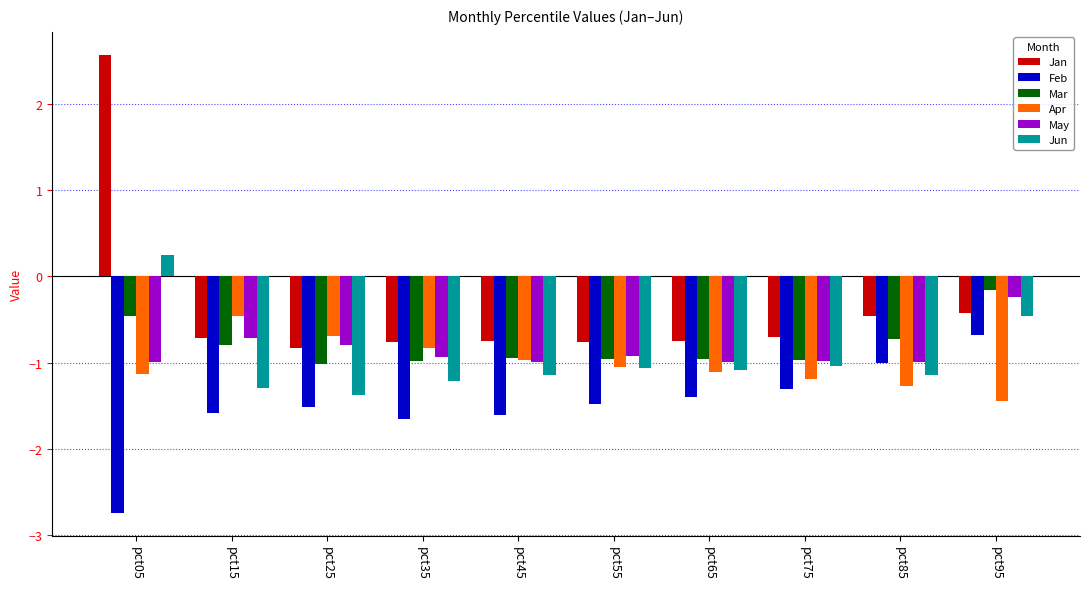

The value of Feb at pct65 is -1.4. True or false?

True